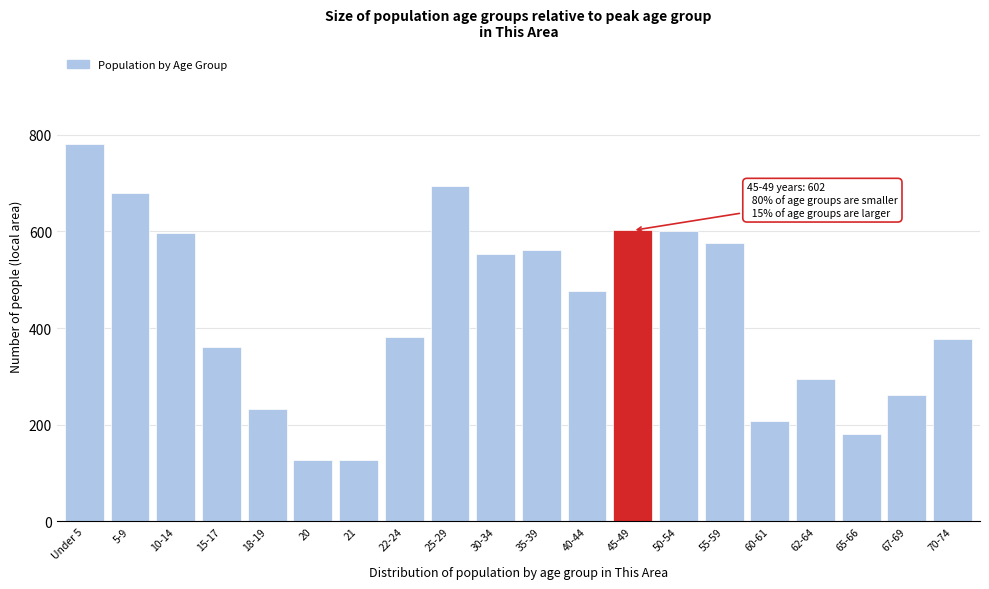

Which label corresponds to the largest value in the chart?

Under 5